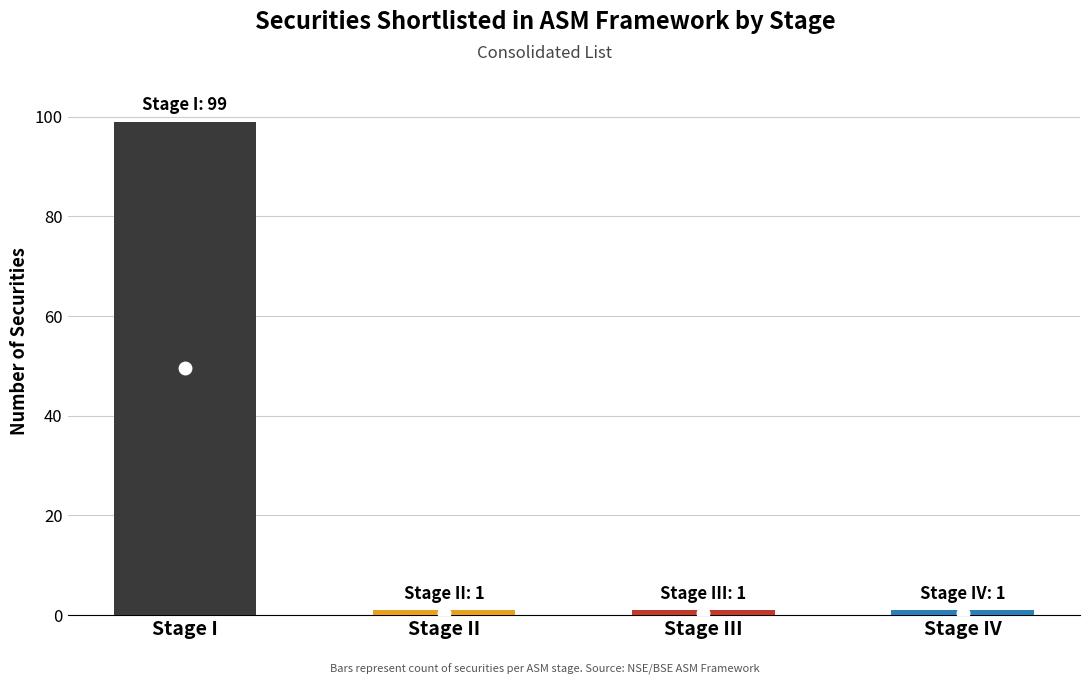

What is the difference between the maximum and minimum values?

98